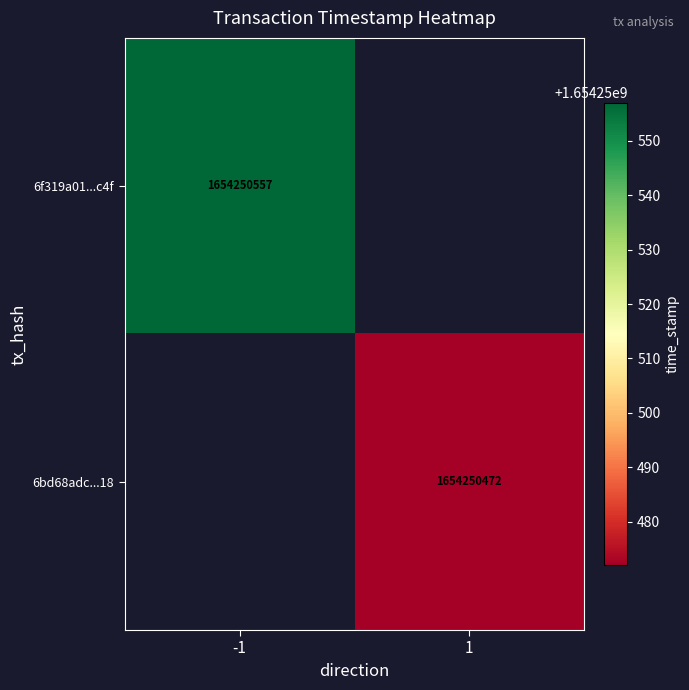

Reading right to left, extract all data points from this chart.

6f319a01a7c7657bb50e5900adaf5ef11250c4f: 1654250557	-1
6bd68adc2f42ab3b8e7d518f47dd433a194dc18: 1654250472	1